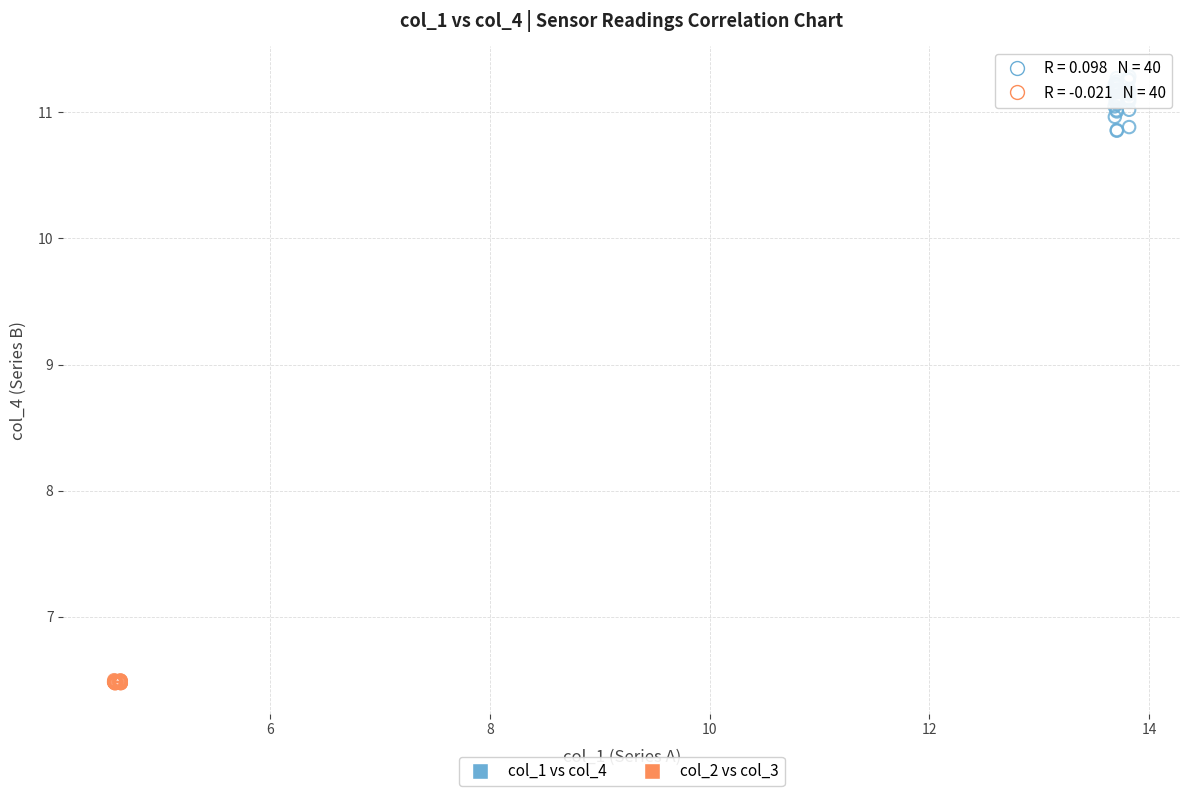

What are all the series names shown in the legend?

col_1 vs col_4, col_2 vs col_3